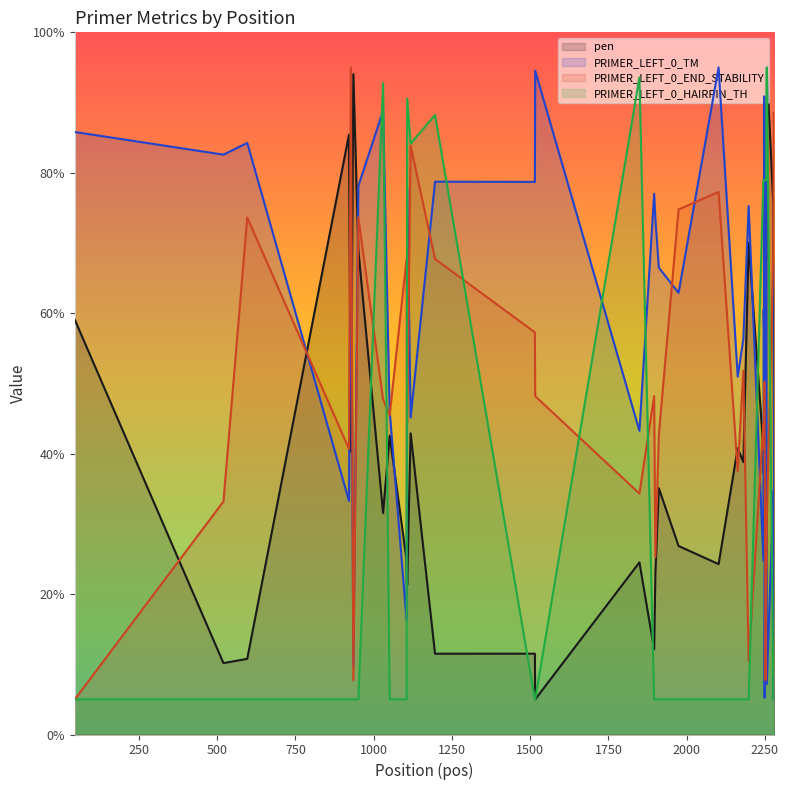

What is the value of the PRIMER_LEFT_0_END_STABILITY point at the 40th from the left?

80.7